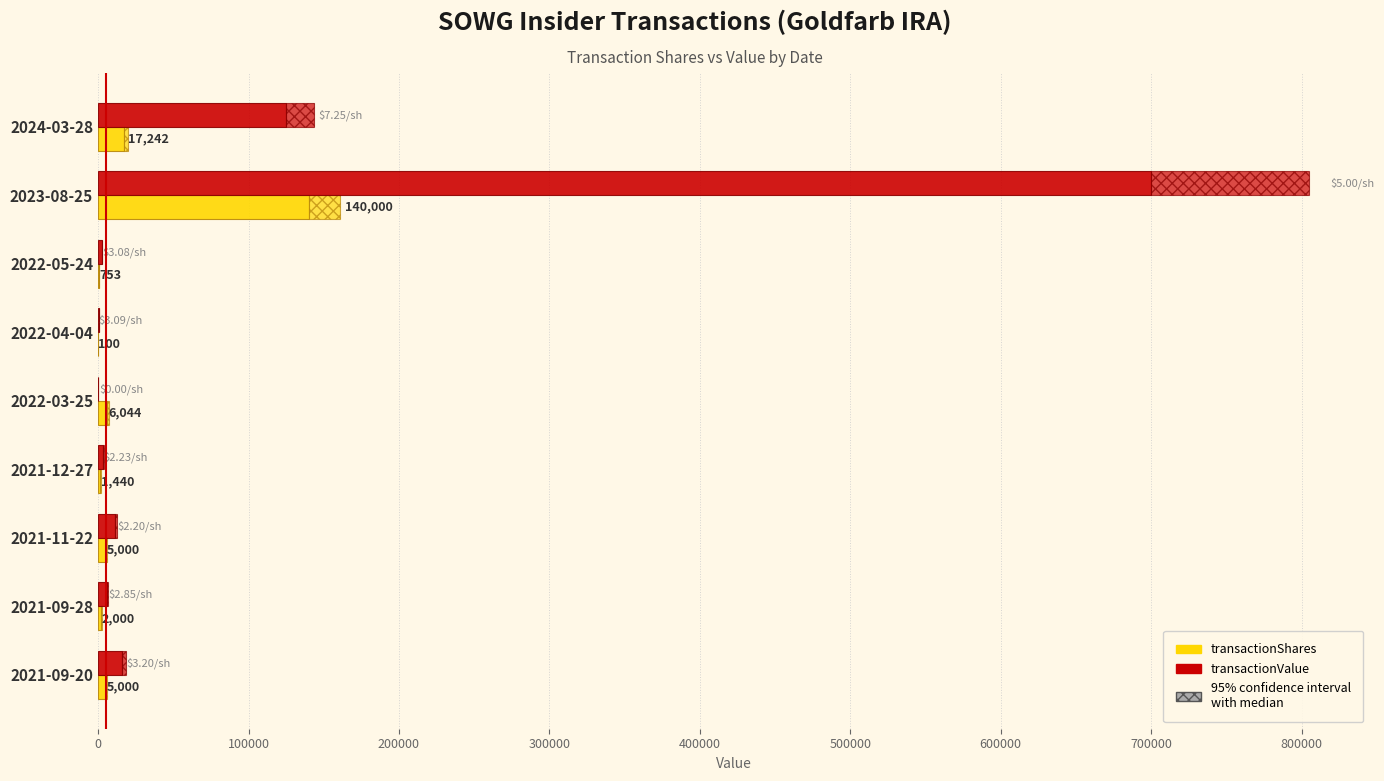

How many bars are there in total?

18